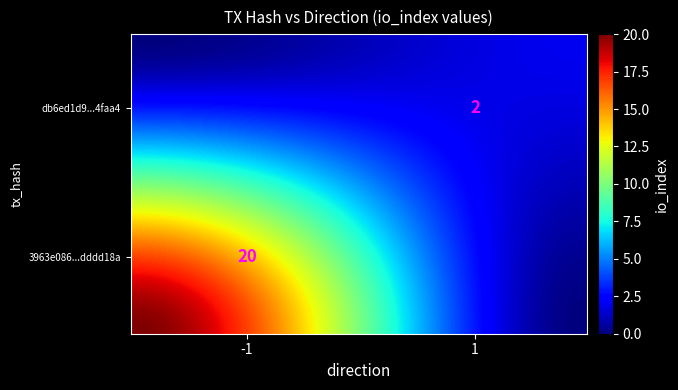

Which series changed the most between direction and io_index?

3963e086d72090be9381828fb1194bcfdddd18a